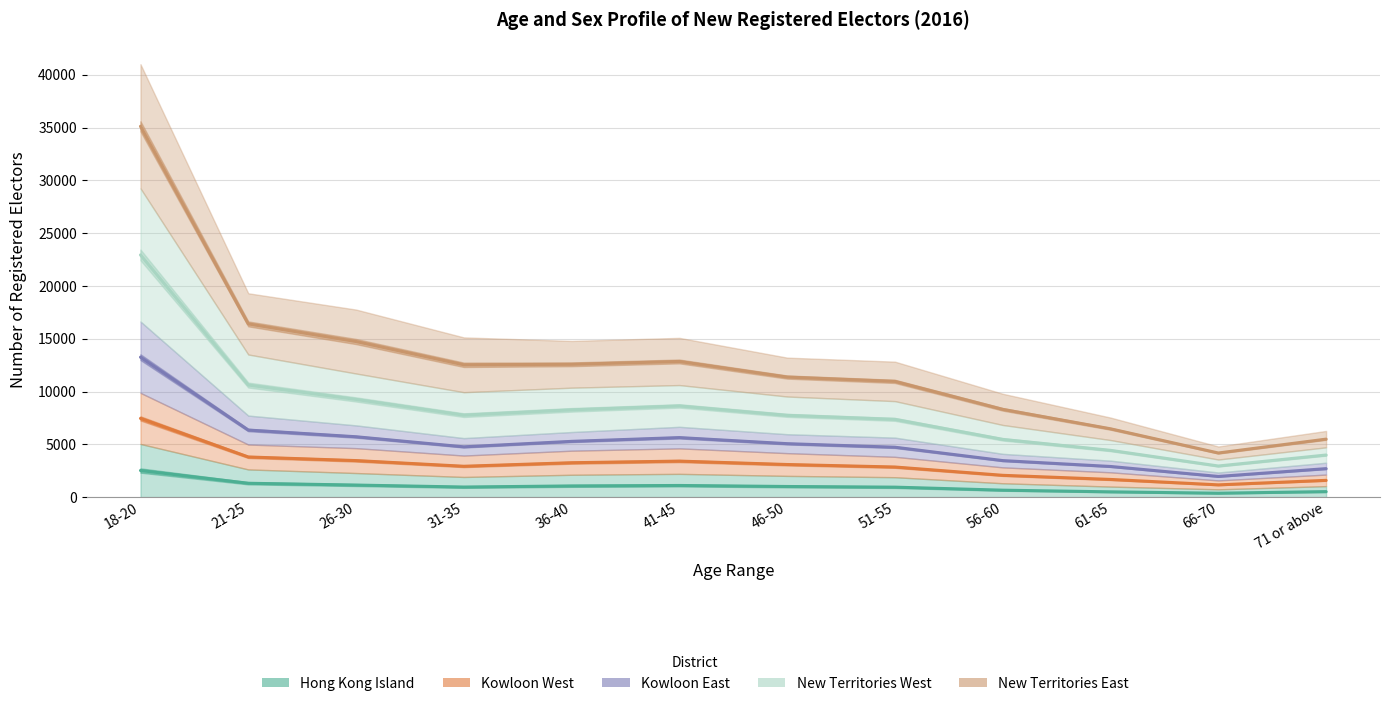

How many data points does each series have?

12